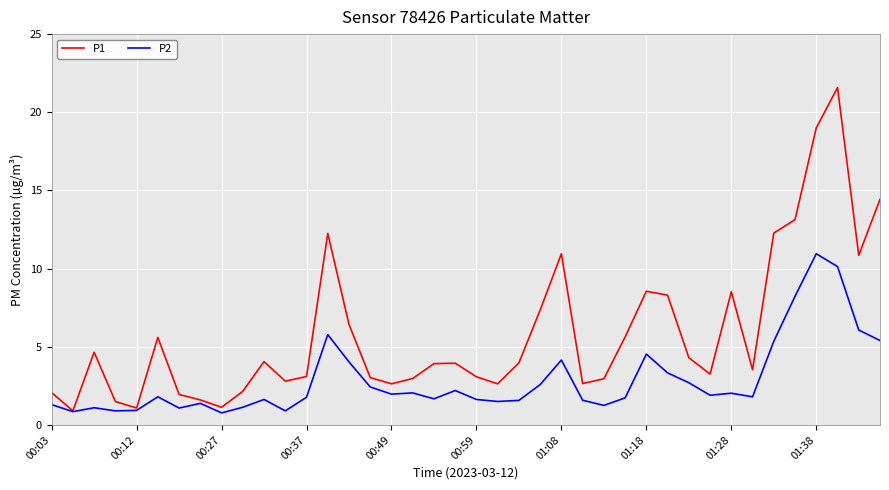

Is this an area chart (filled region under the line)?

No